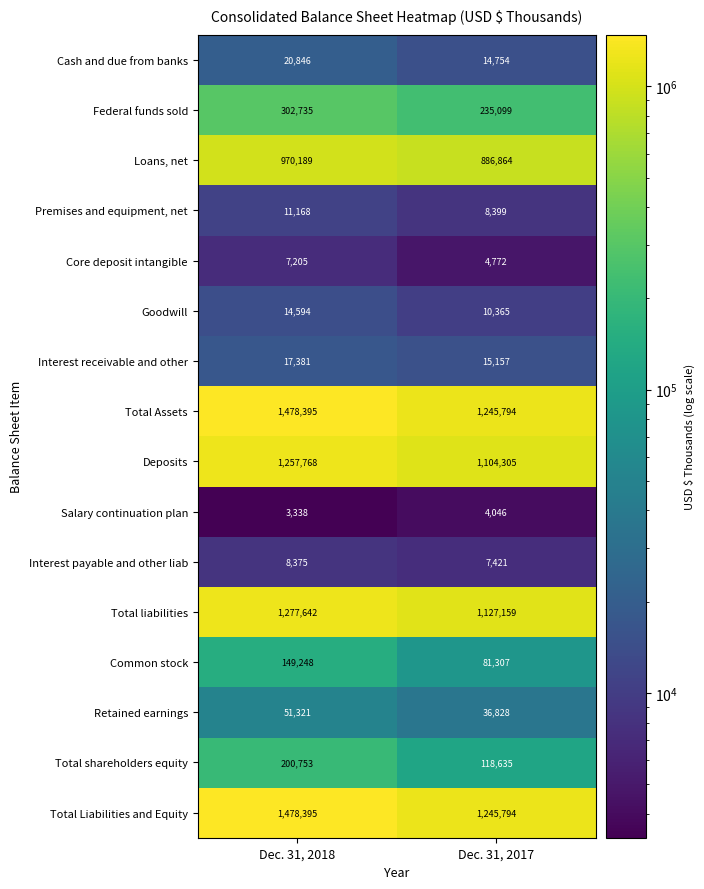

What is the minimum value shown in the chart?

3338